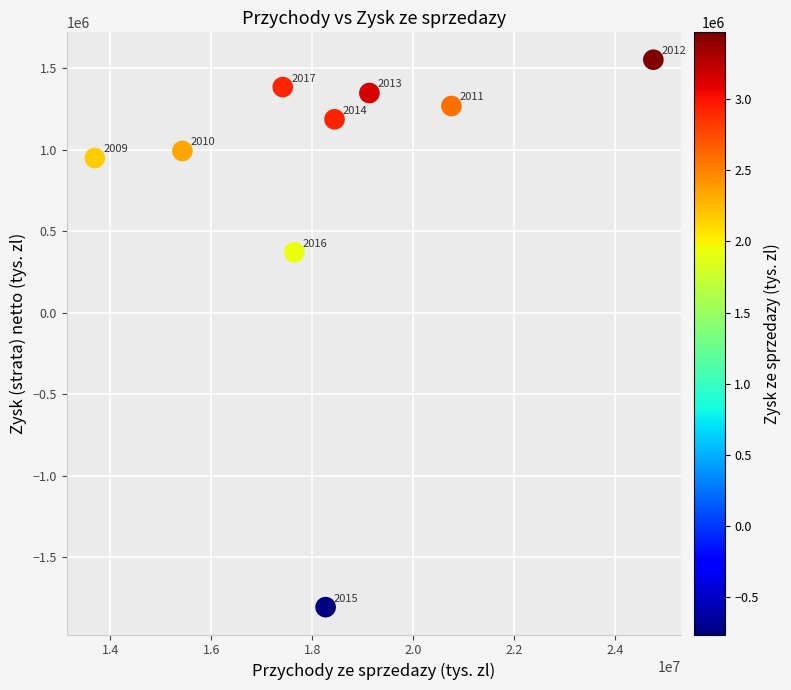

What is the average Y value?

804244